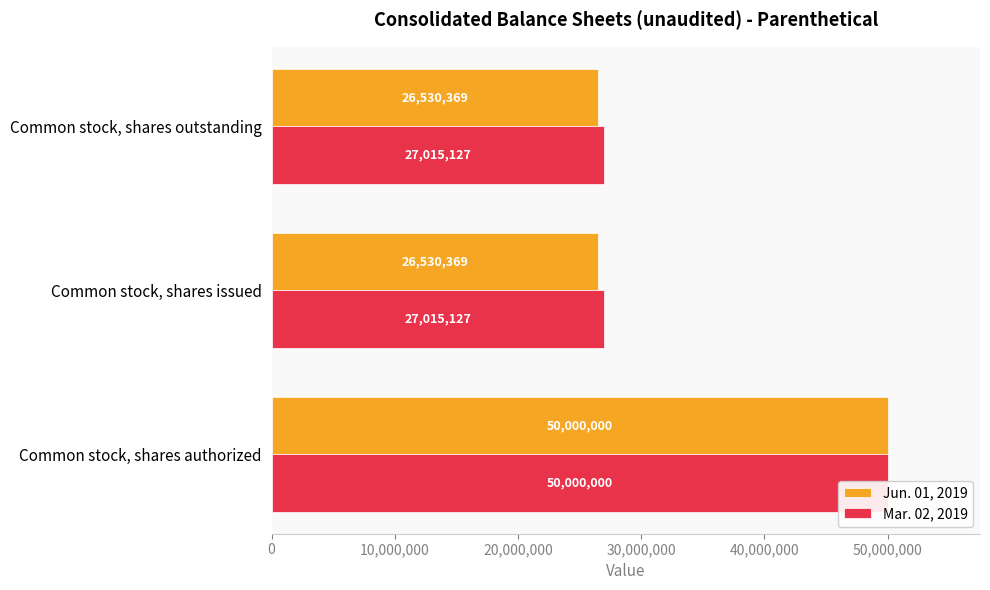

What is the sum of the Mar. 02, 2019 values at Common stock, shares outstanding and Common stock, shares authorized?

77015127